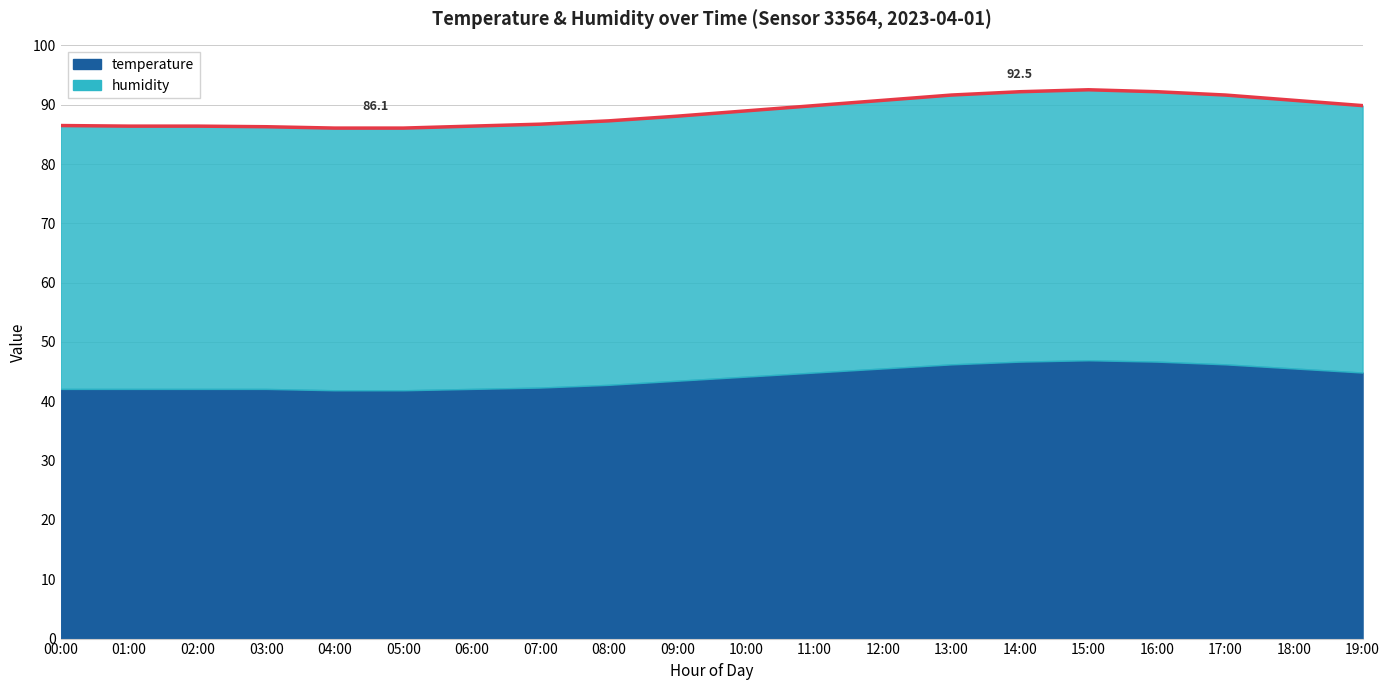

What is the label of the 4th point from the left?

03:00